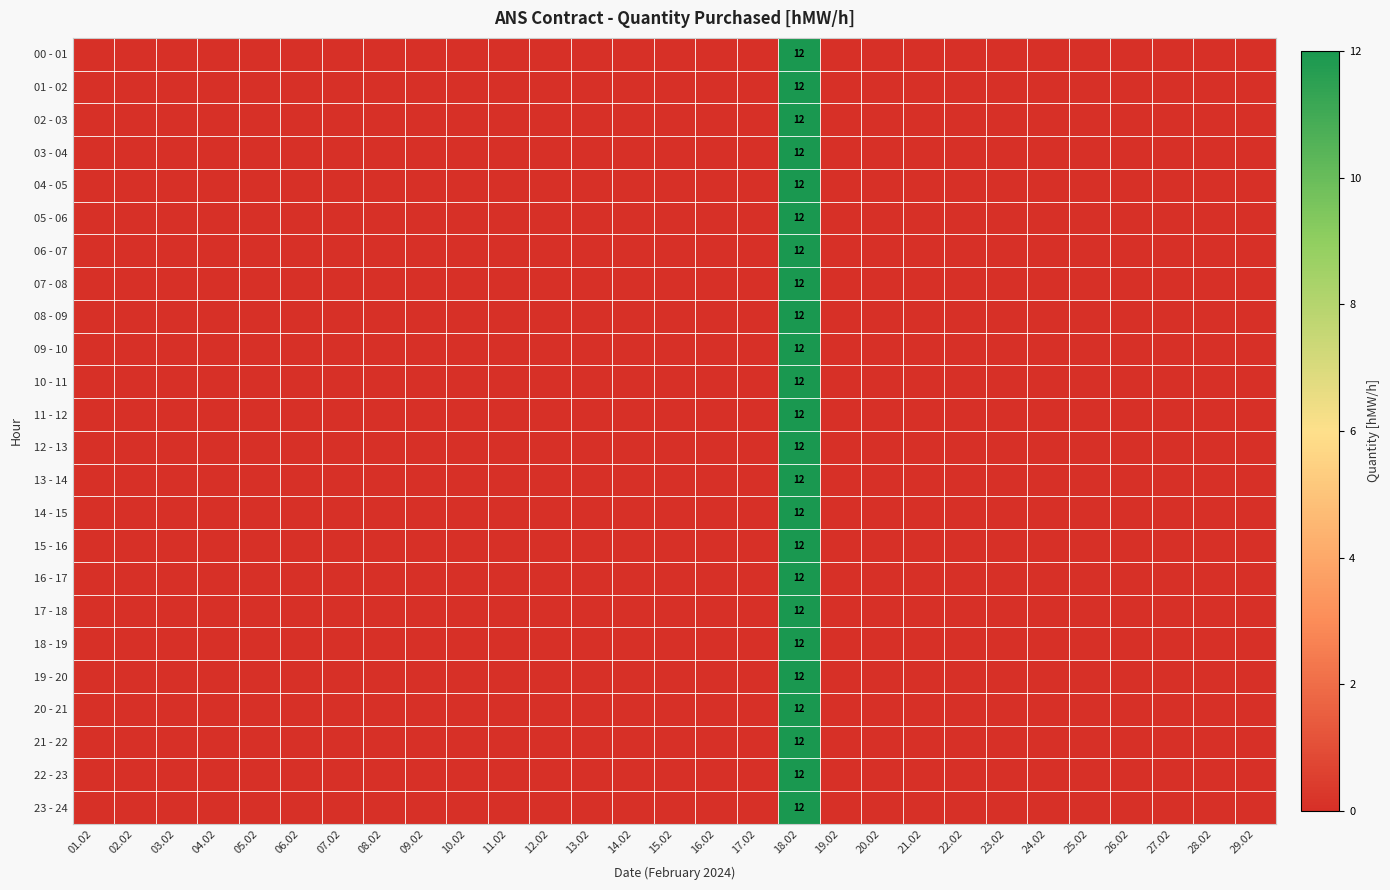

True or false: 04 - 05 has a value of 7 at 18.02.

False